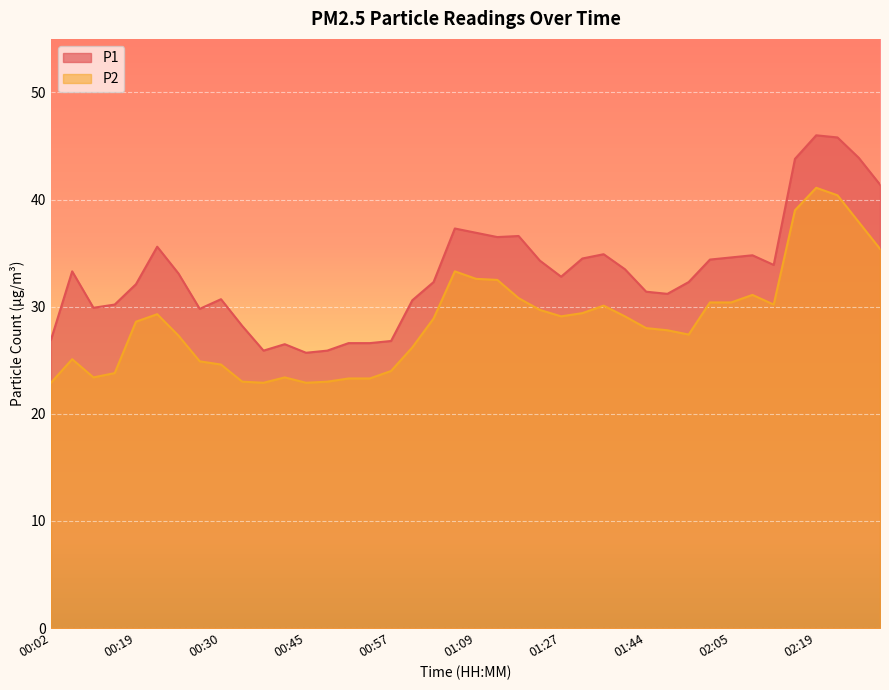

Between 00:45 and 00:39, which is larger?

00:39